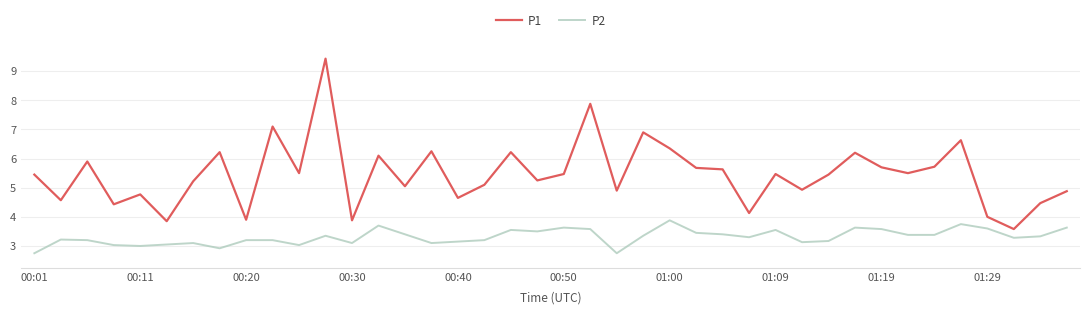

Which series has the widest spread of values?

P1